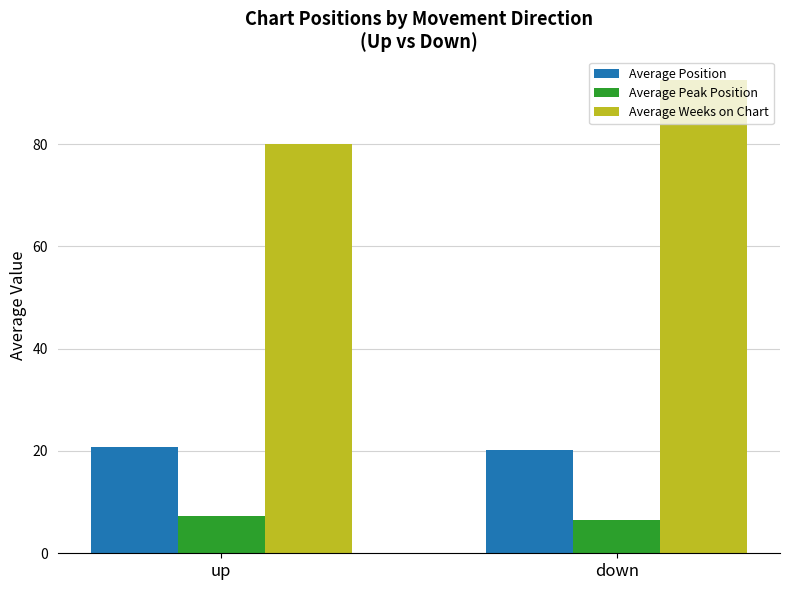

Is the value of Average Position at up greater than the value of Average Weeks on Chart at down?

No